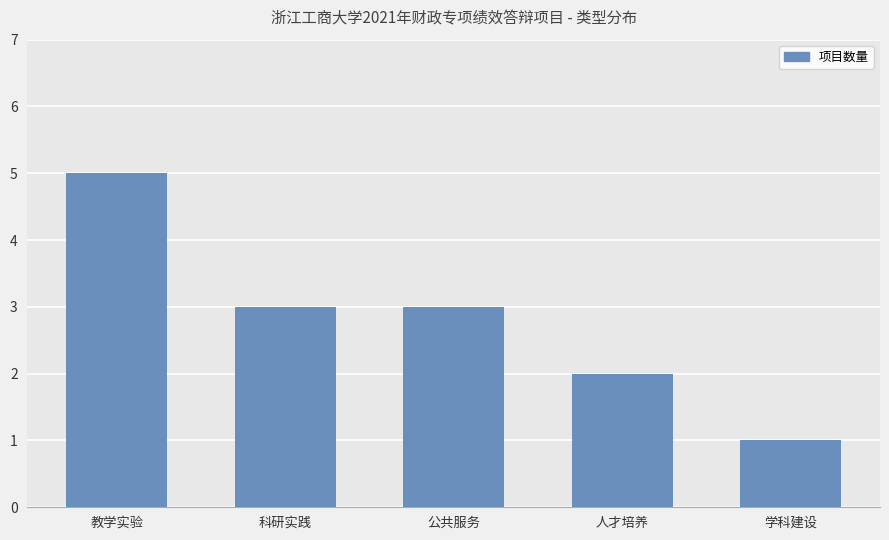

What is the label of the 2nd bar from the left?

科研实践